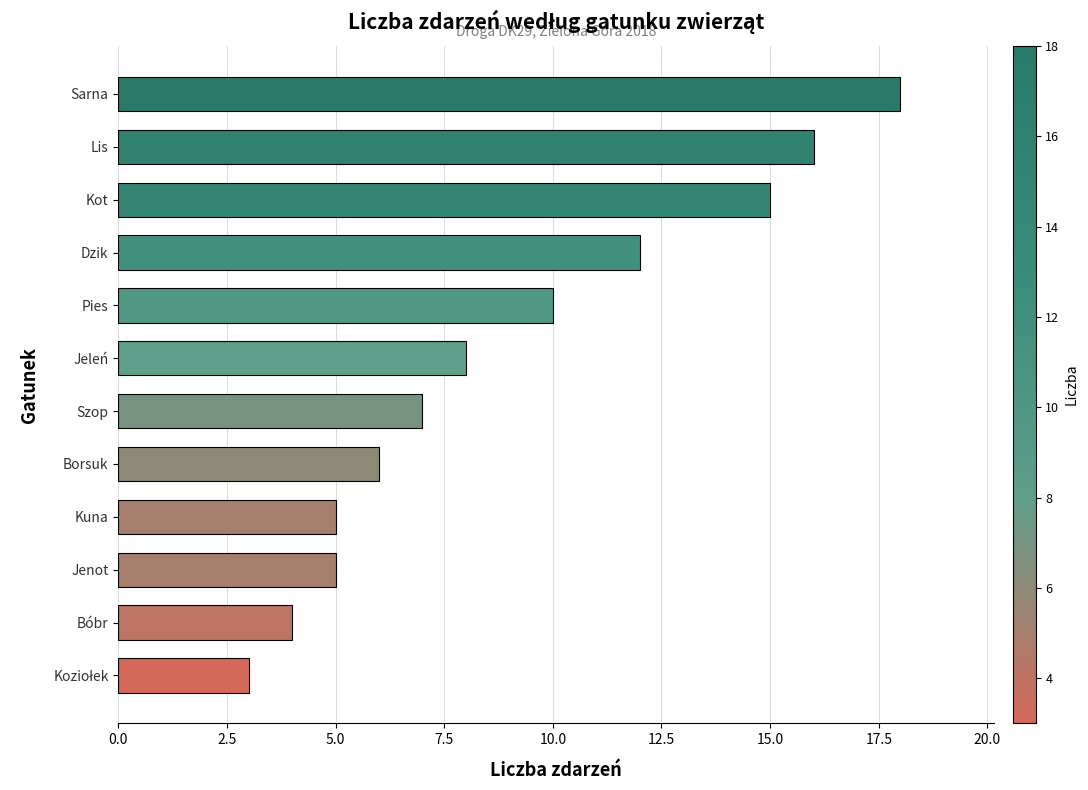

What is the average value?

9